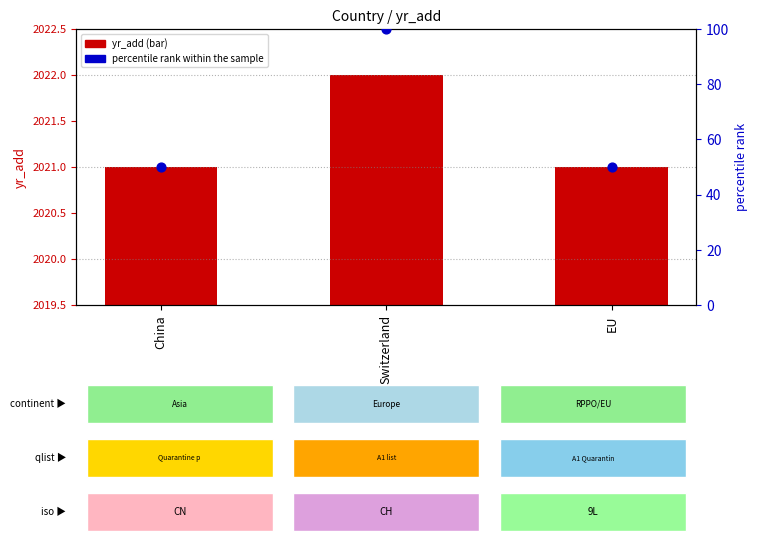

Which series has the largest total across all categories?

yr_add